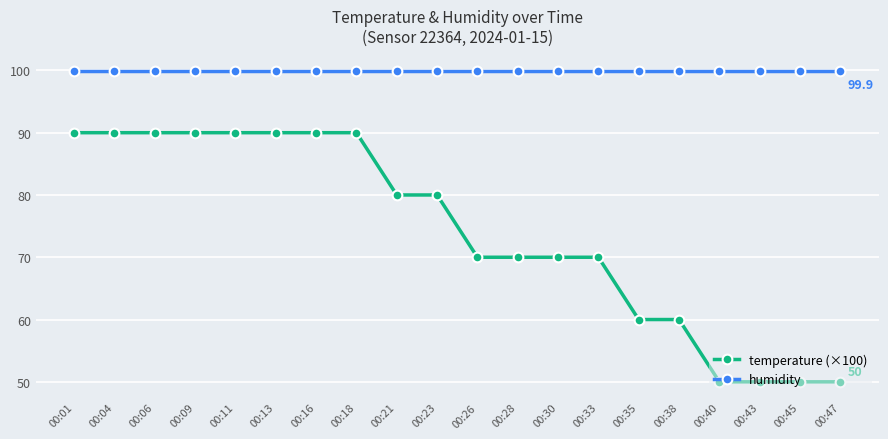

Reading right to left, what are all the values shown in this chart?

temperature (×100): 50.0	50.0	50.0	50.0	60.0	60.0	70.0	70.0	70.0	70.0	80.0	80.0	90.0	90.0	90.0	90.0	90.0	90.0	90.0	90.0
humidity: 99.9	99.9	99.9	99.9	99.9	99.9	99.9	99.9	99.9	99.9	99.9	99.9	99.9	99.9	99.9	99.9	99.9	99.9	99.9	99.9